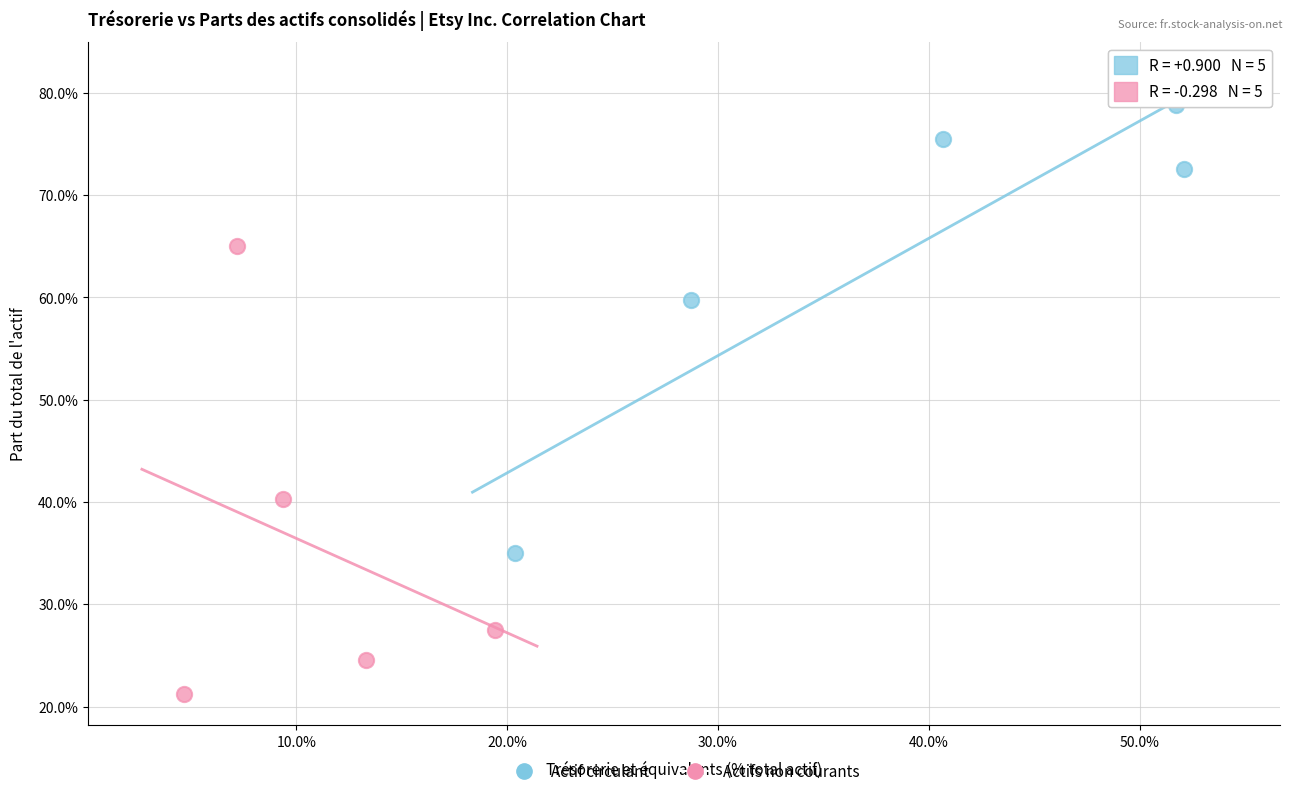

What are all the series names shown in the legend?

Actif circulant, Actifs non courants